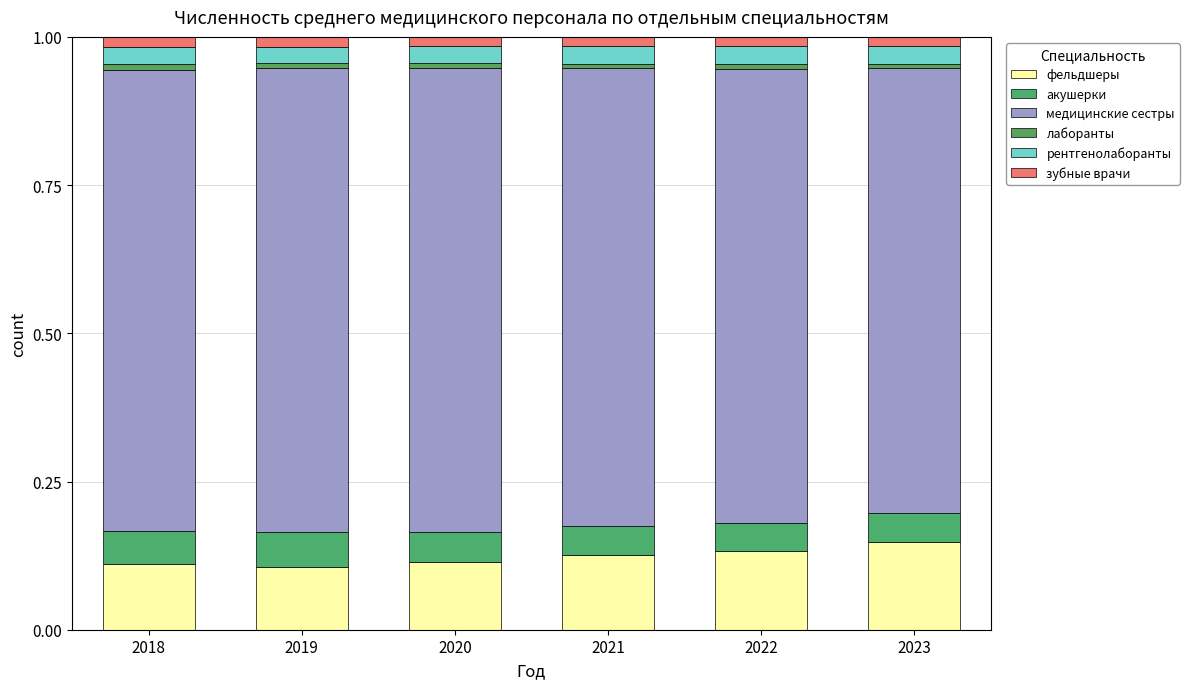

Which series changed the most between 2018 and 2022?

фельдшеры